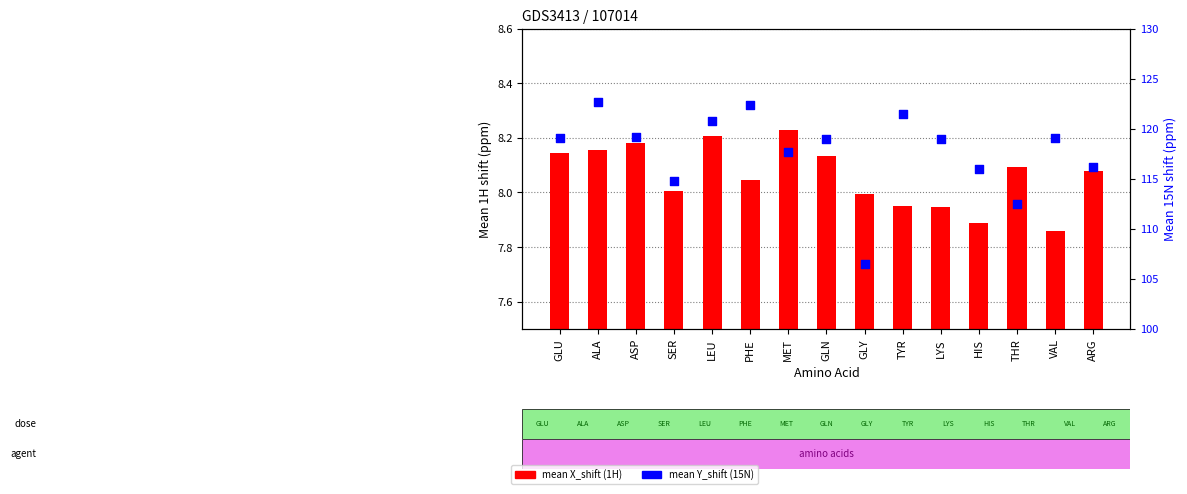

Which series contains the lowest Y value?

mean X_shift (1H)